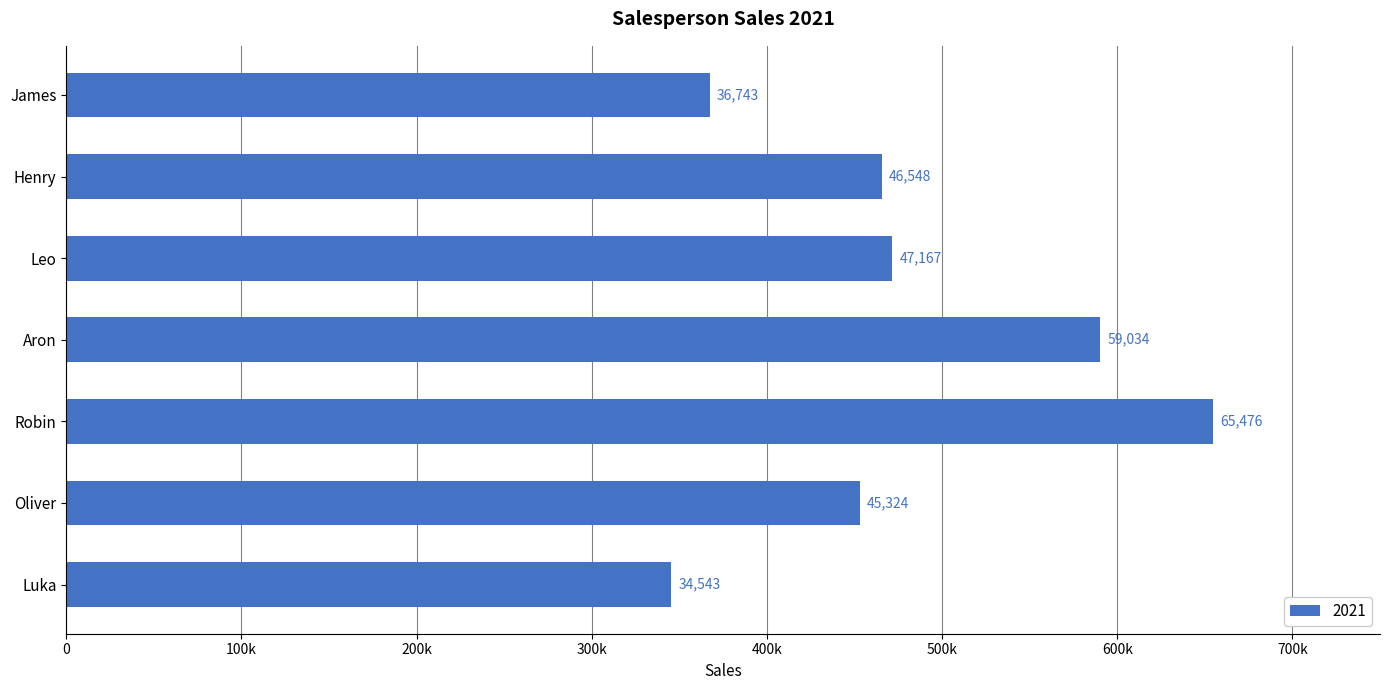

Which category has the highest value across all series?

Robin